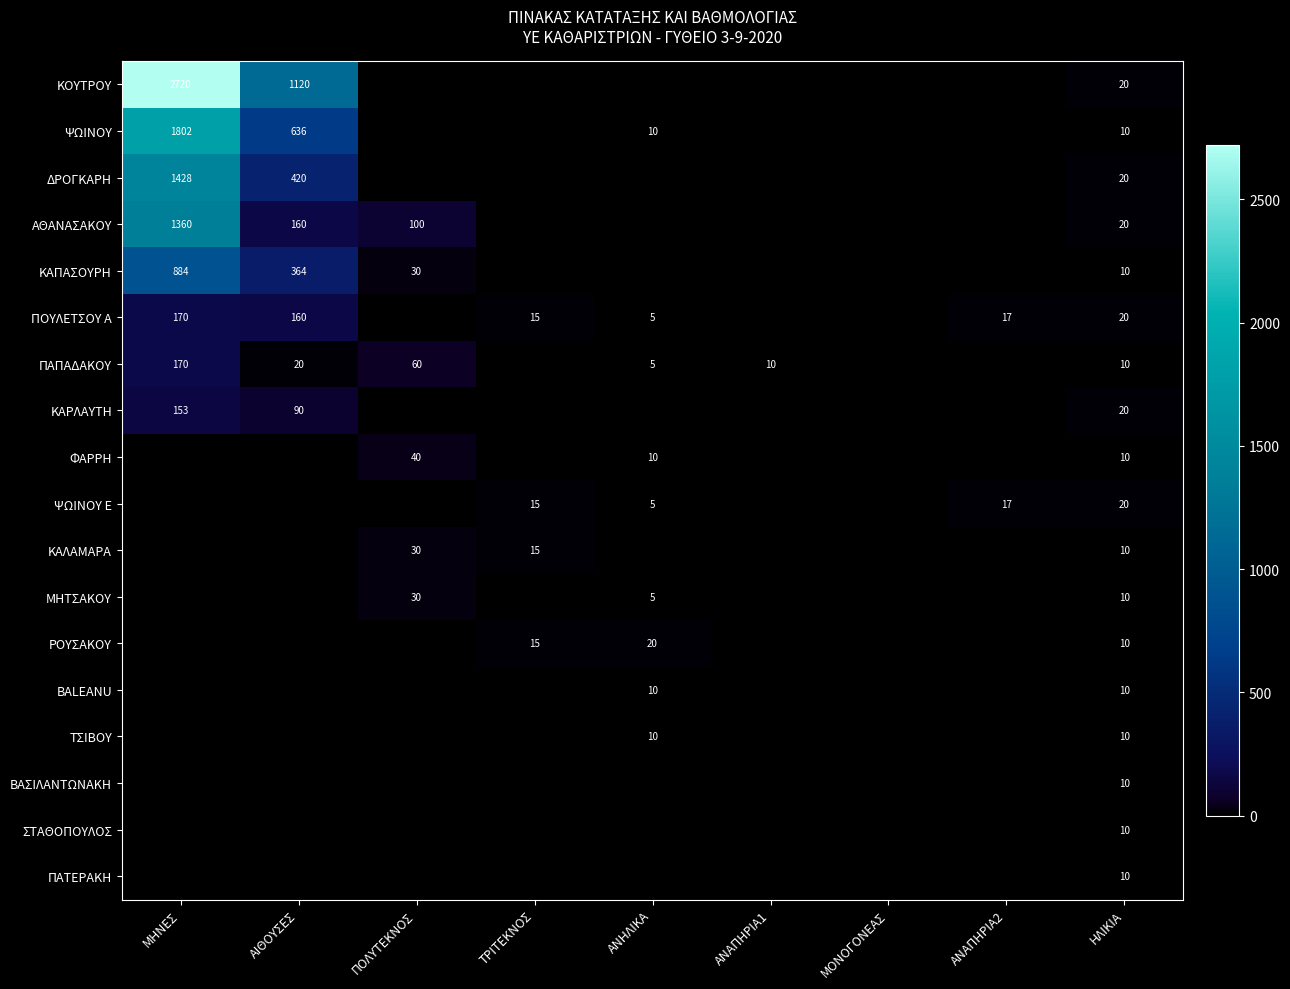

Is it true that ΚΟΥΤΡΟΥ equals 1120 at ΑΙΘΟΥΣΕΣ?

True